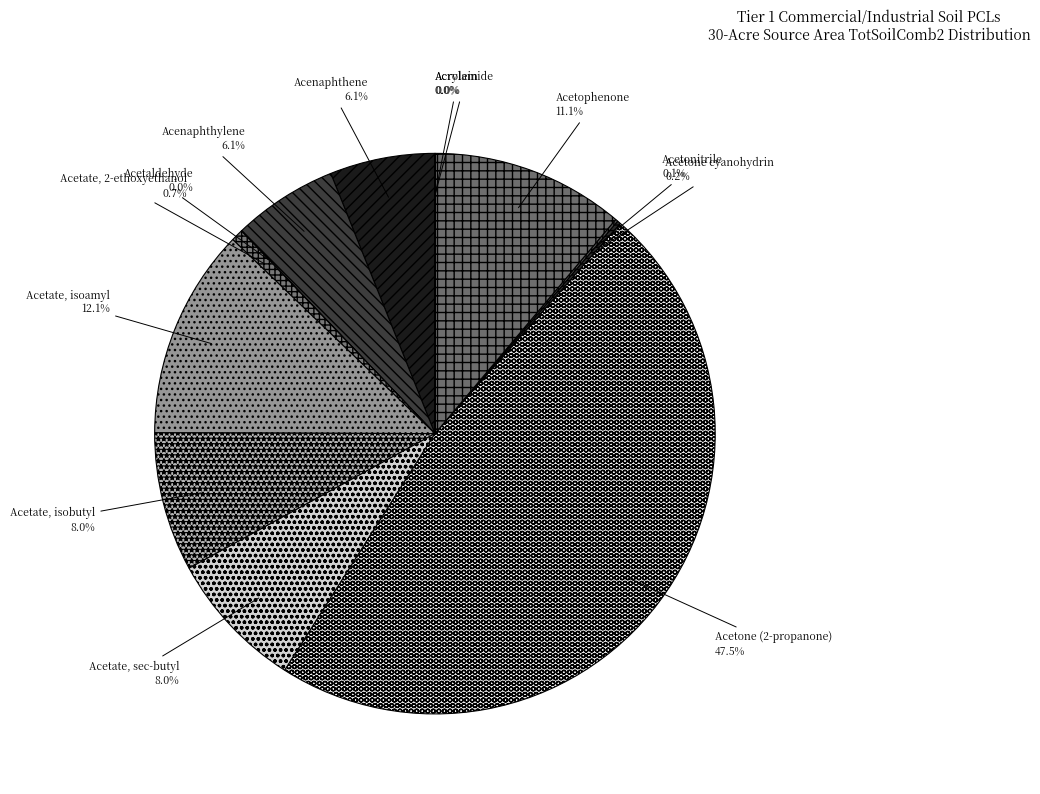

Between Acenaphthene and Acetophenone, which is larger?

Acetophenone